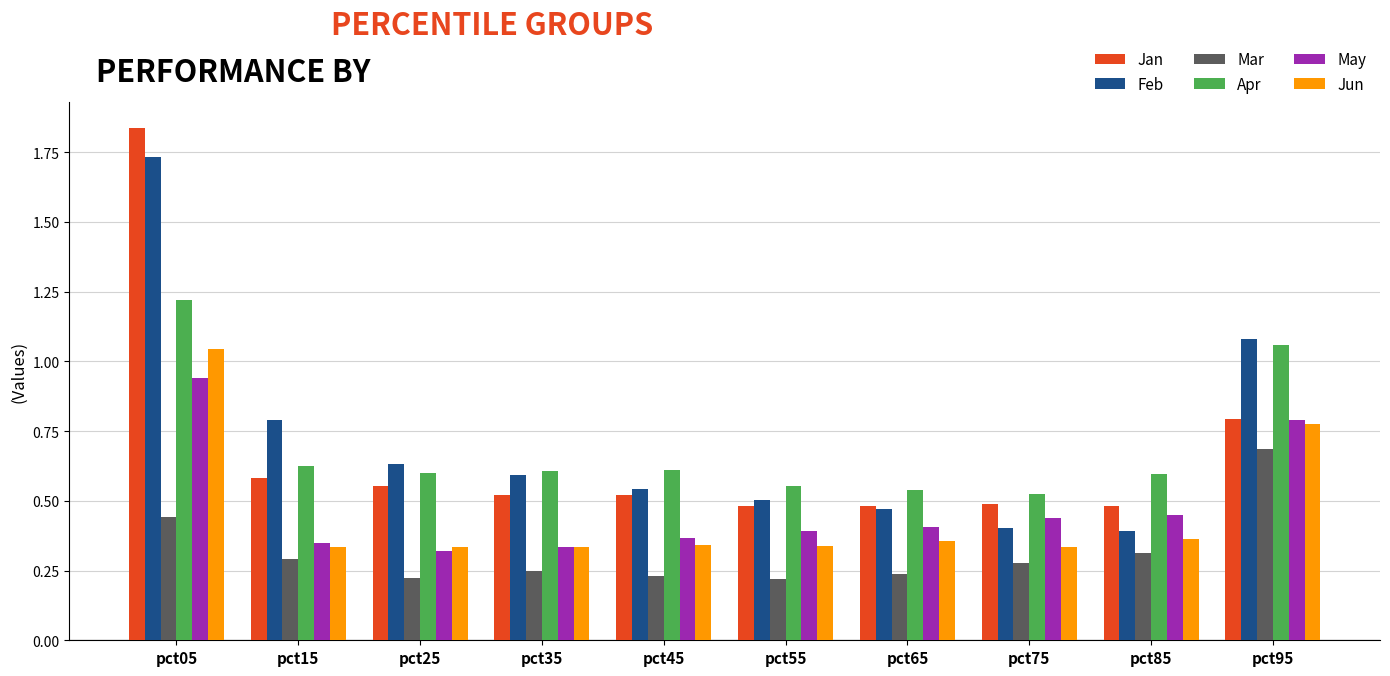

How many Jan values are between 0 and 1?

9